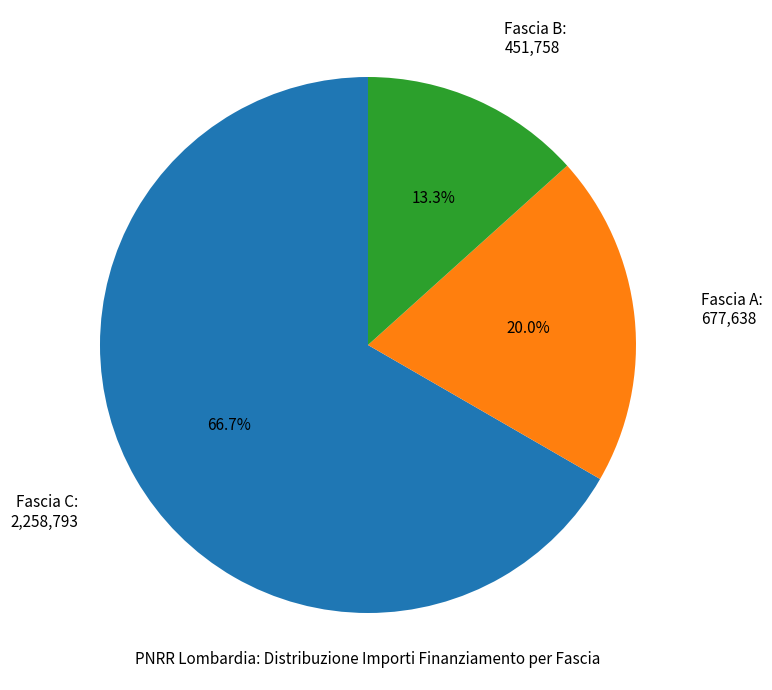

To the nearest percent, what is the average slice percentage?

33%